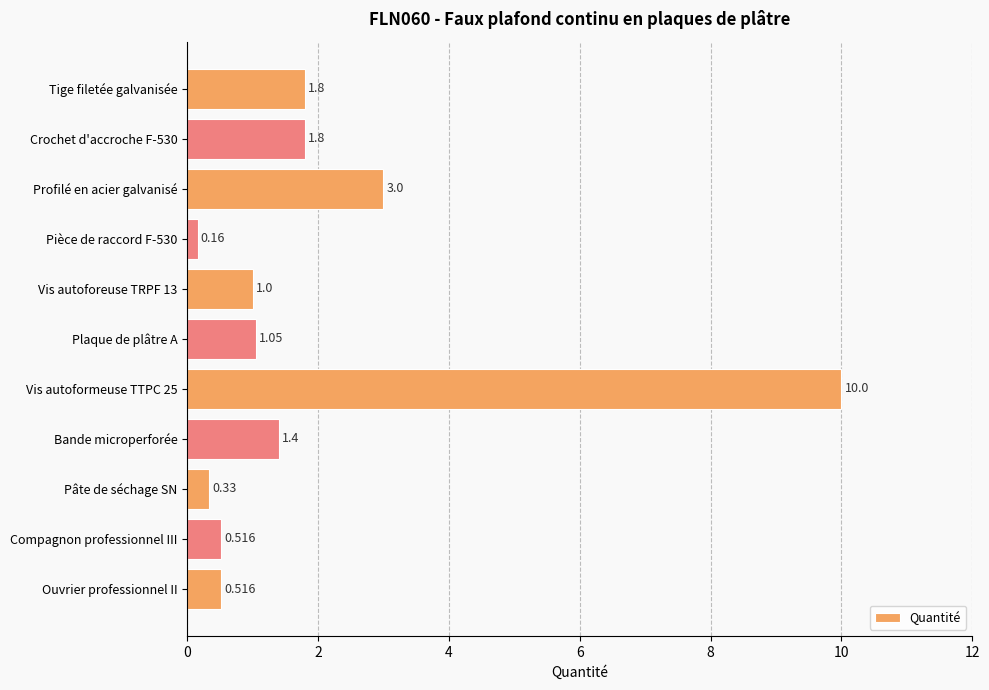

What is the difference between the maximum and minimum values?

9.8